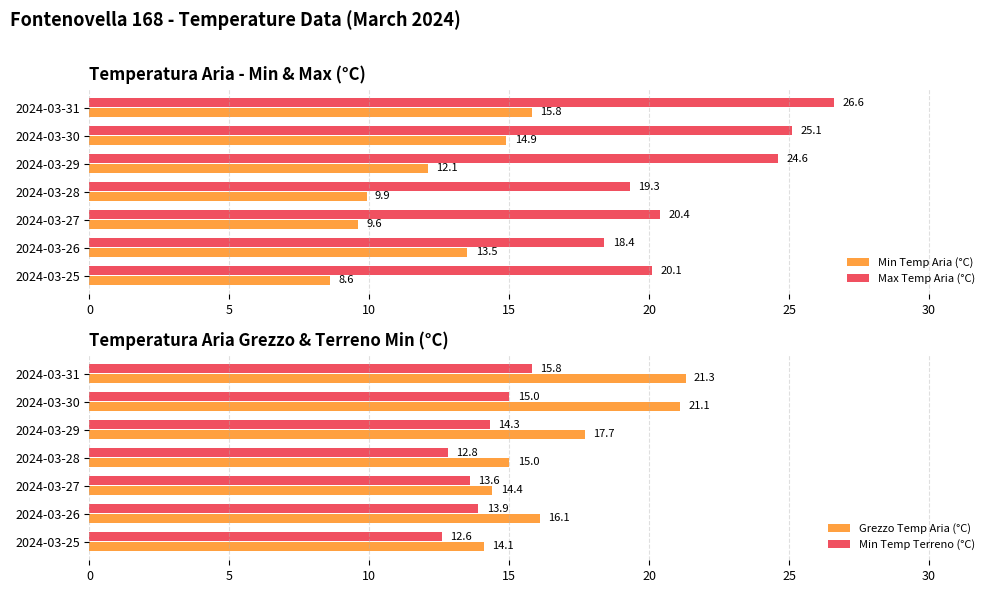

At which label does Max Temp Aria (°C) reach its minimum?

2024-03-26